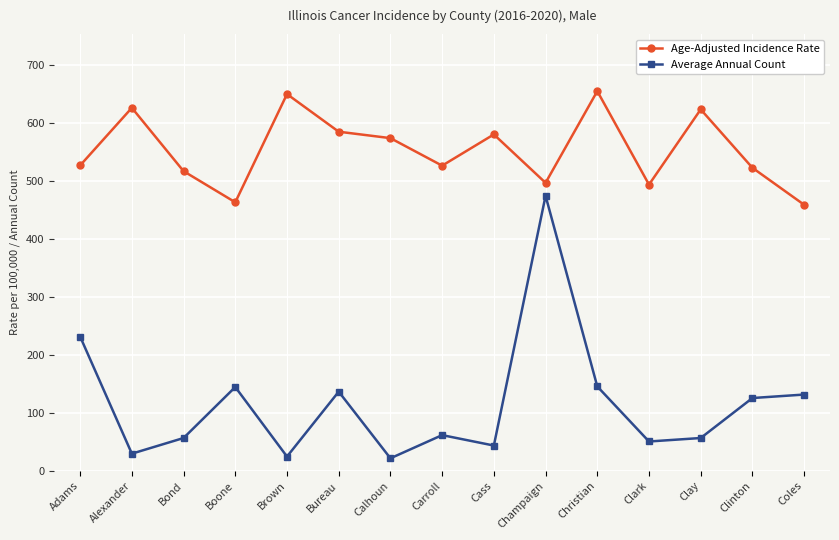

What is the difference between the second highest and minimum values in the Average Annual Count series?

210.0